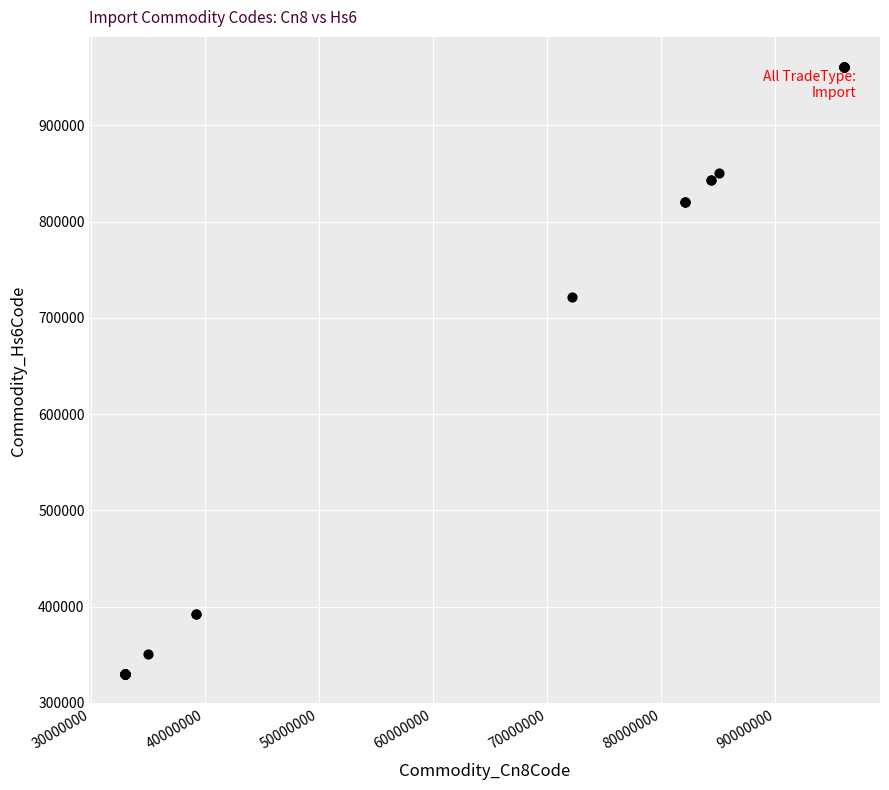

What Y value in the scatter plot is closest to 645450?

721730